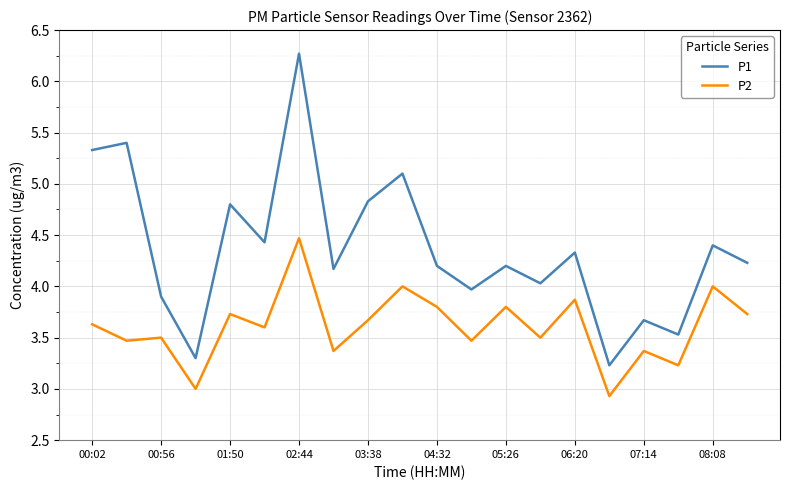

List the series in order of their peak value, highest first.

P1, P2